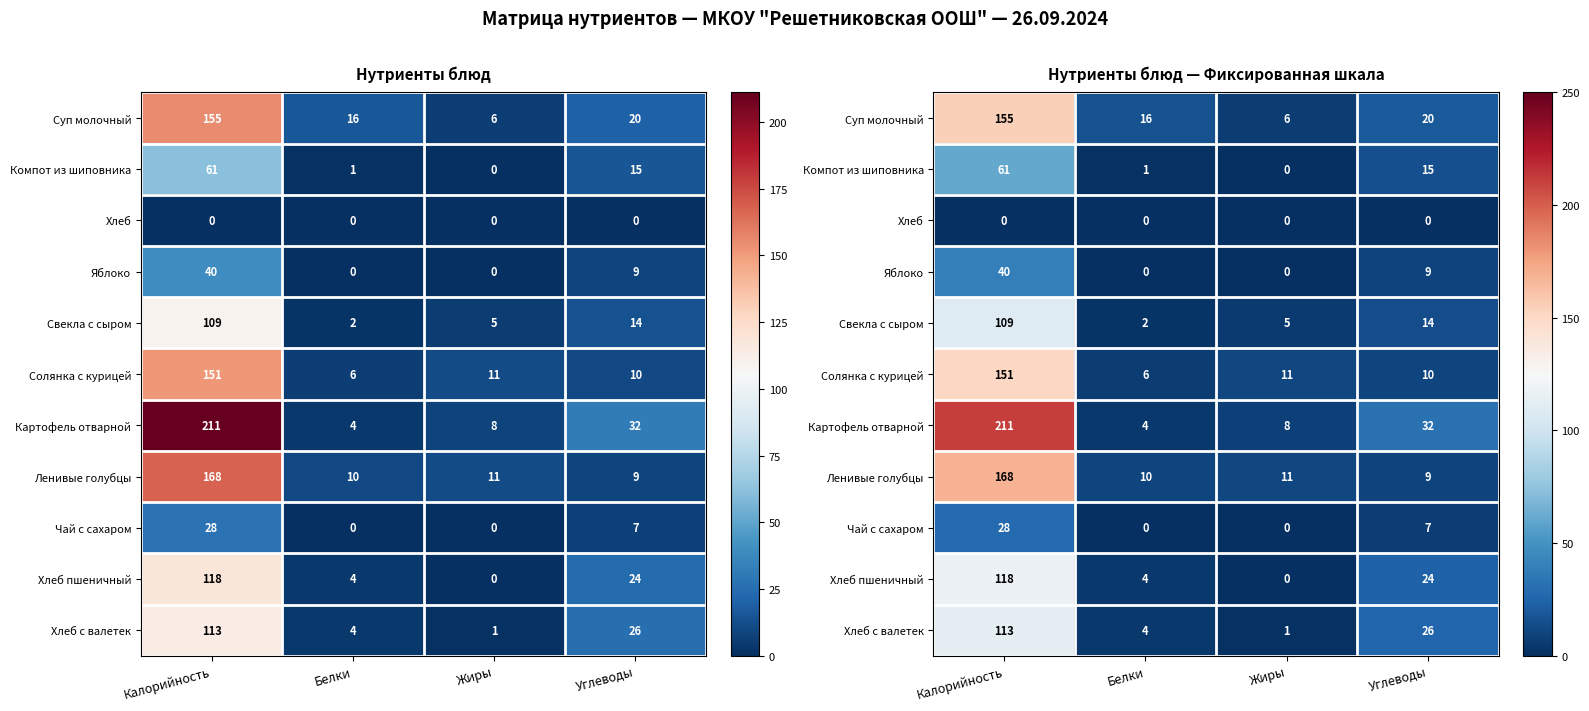

Which series has the largest range (max minus min)?

Картофель отварной